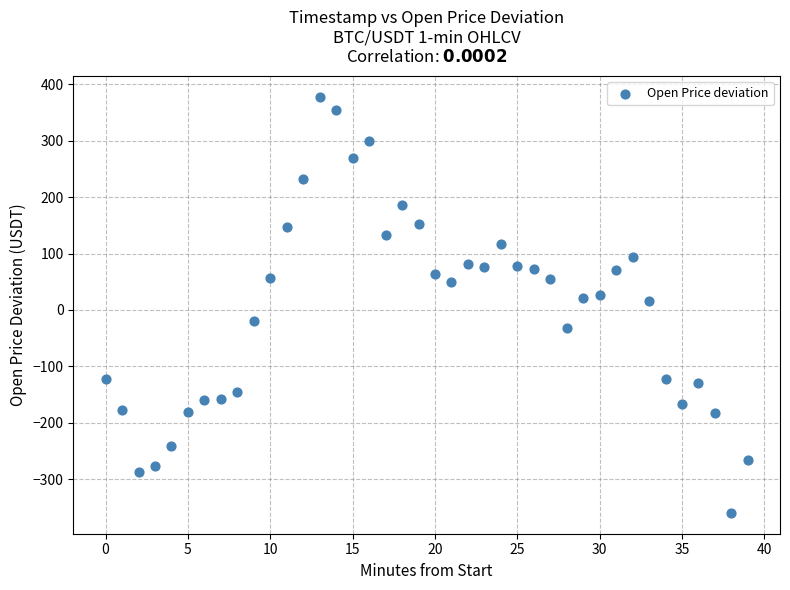

What is the range of Y values (max minus min)?

737.7